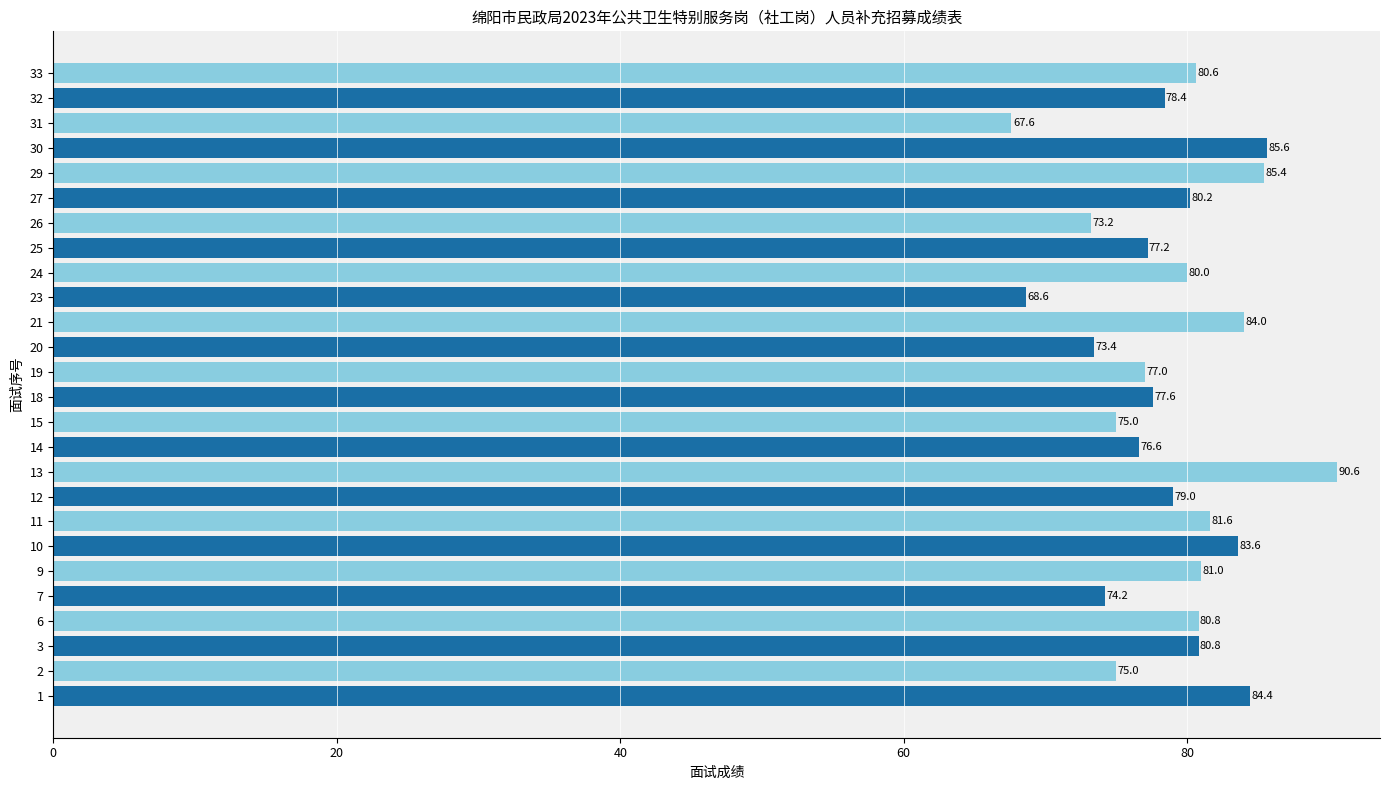

What is the change in value from 20 to 30?

+12.2